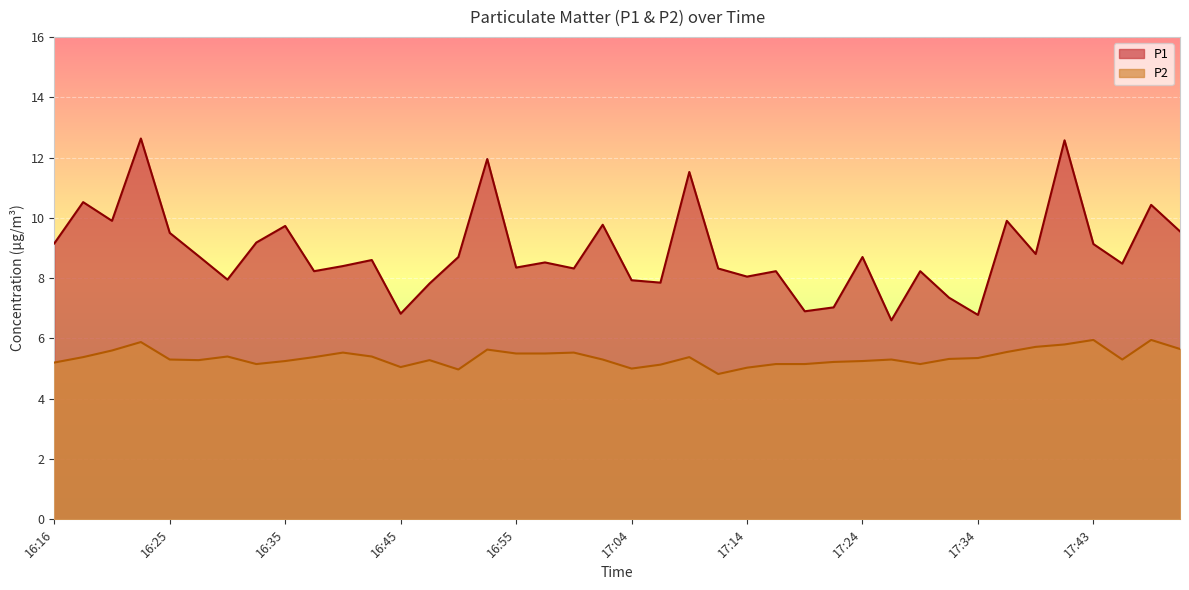

What is the spread (max minus min) of values at 17:31?

2.0